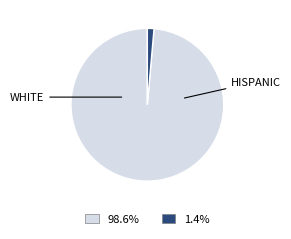

Is there any slice that represents more than half of the pie?

Yes